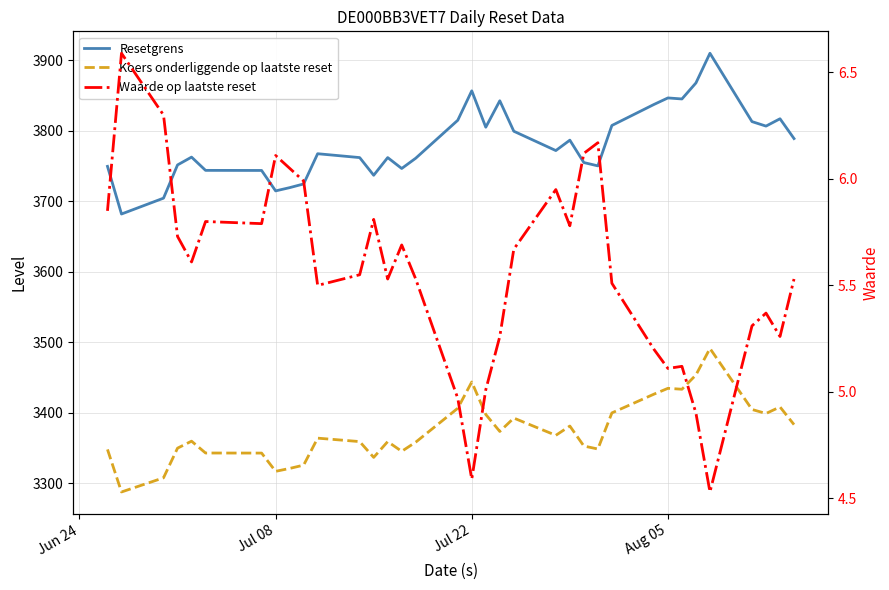

What is the value of the Koers onderliggende op laatste reset point at the 15th from the left?

3345.3